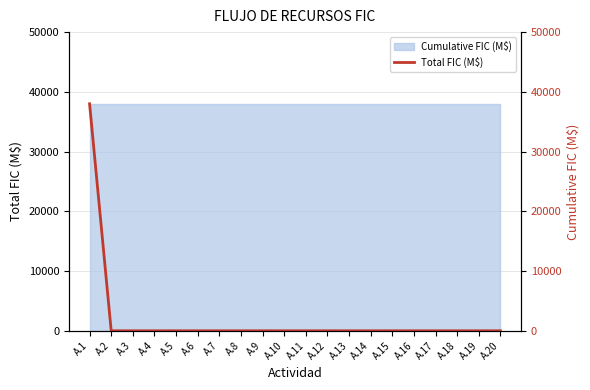

What is the greatest value displayed?

38000